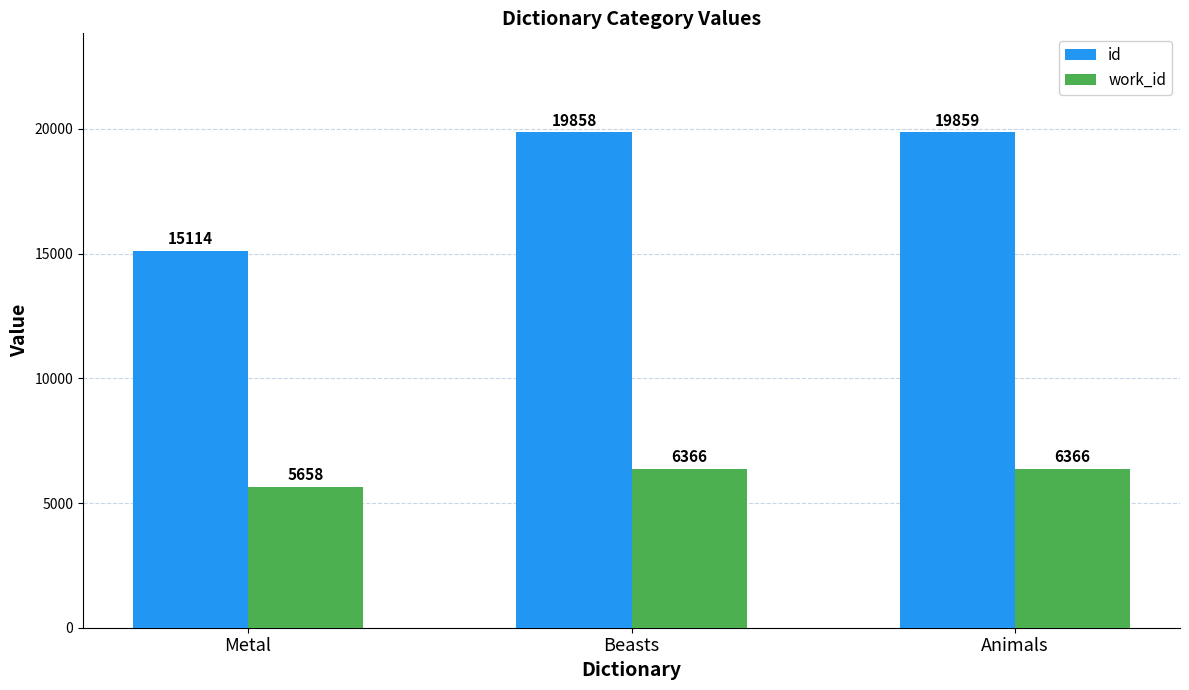

How many data points does each series have?

3